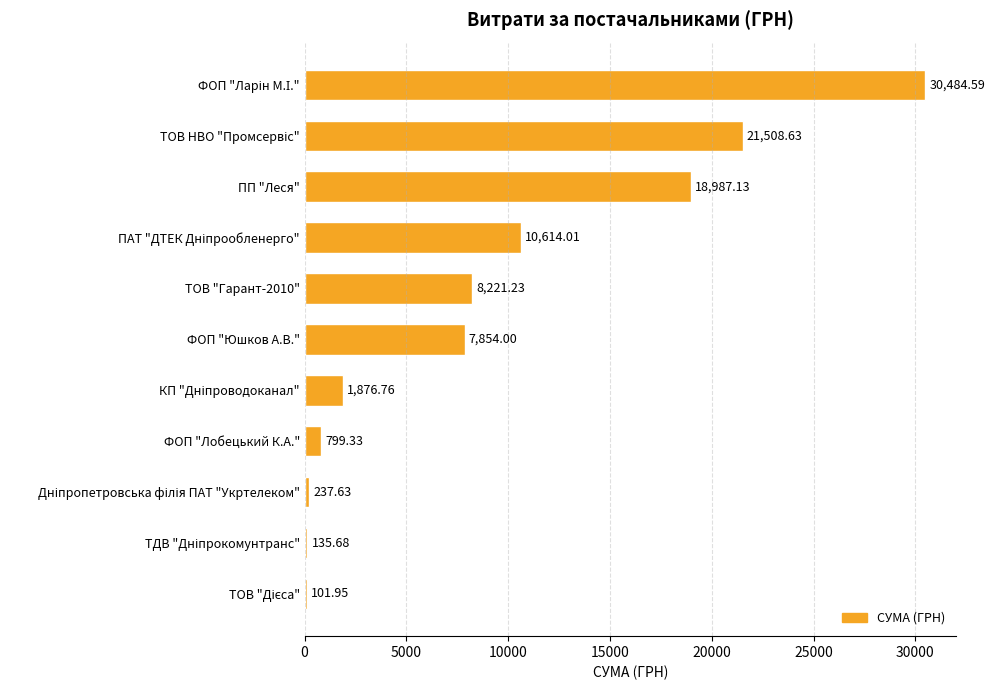

What is the ratio of the value at ФОП "Юшков А.В." to the value at ФОП "Лобецький К.А."?

9.8